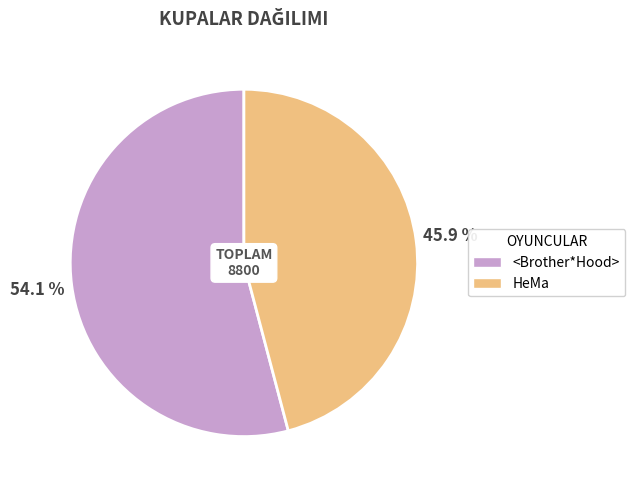

Is it true that <Brother*Hood> is 63% of the pie?

False